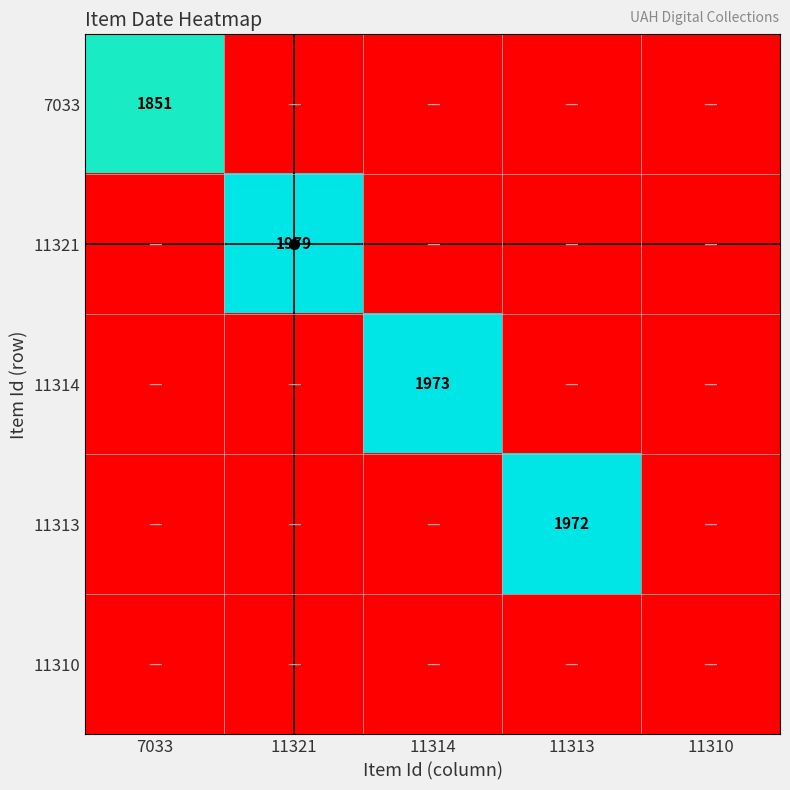

Is the value of 11321 at 11313 greater than the value of 7033 at 7033?

No